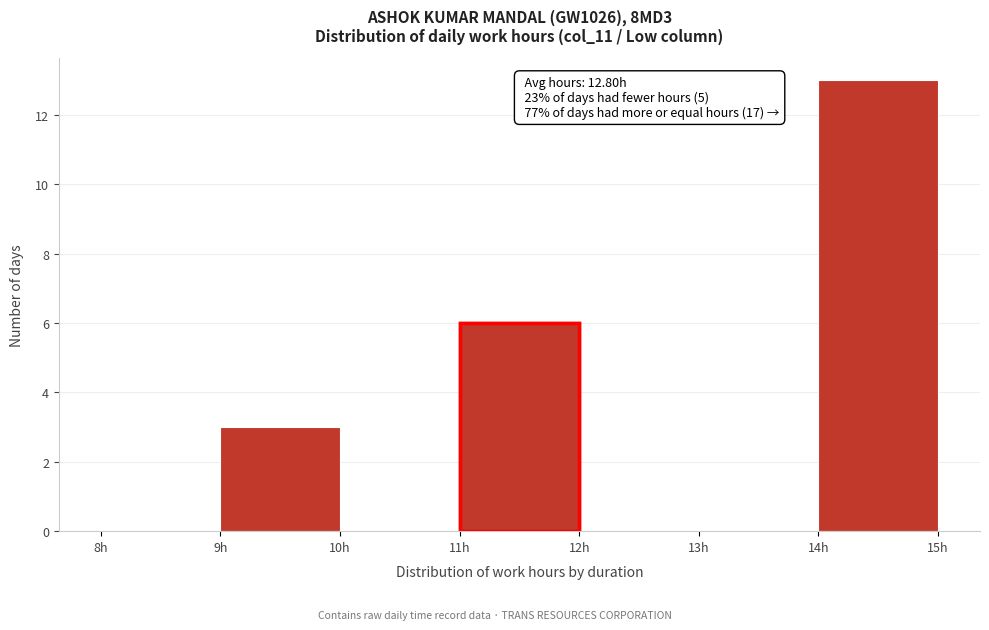

Which range on the x-axis has the tallest bar?

14 to 15